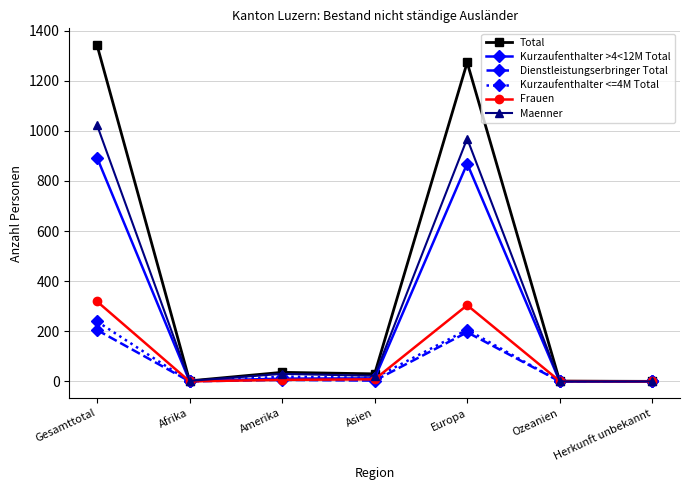

List the series in order of their peak value, lowest first.

Dienstleistungserbringer Total, Kurzaufenthalter <=4M Total, Frauen, Kurzaufenthalter >4<12M Total, Maenner, Total